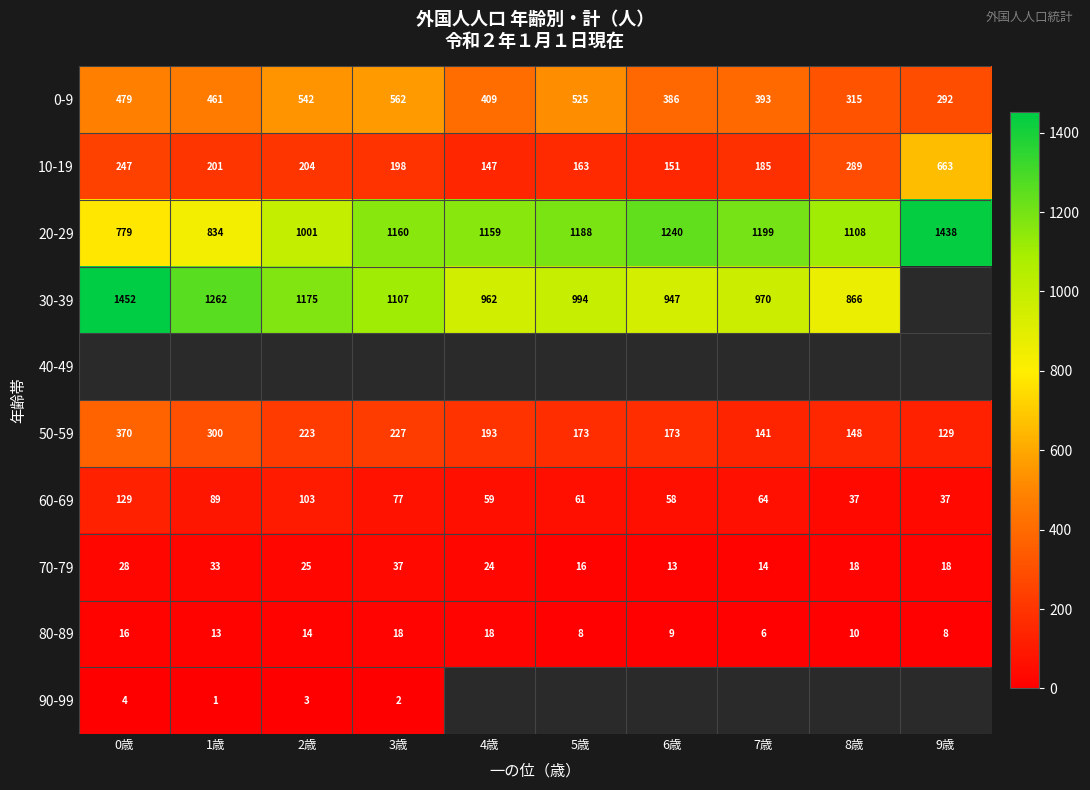

List the labels in order of 0-9 value, largest first.

3歳, 2歳, 5歳, 0歳, 1歳, 4歳, 7歳, 6歳, 8歳, 9歳